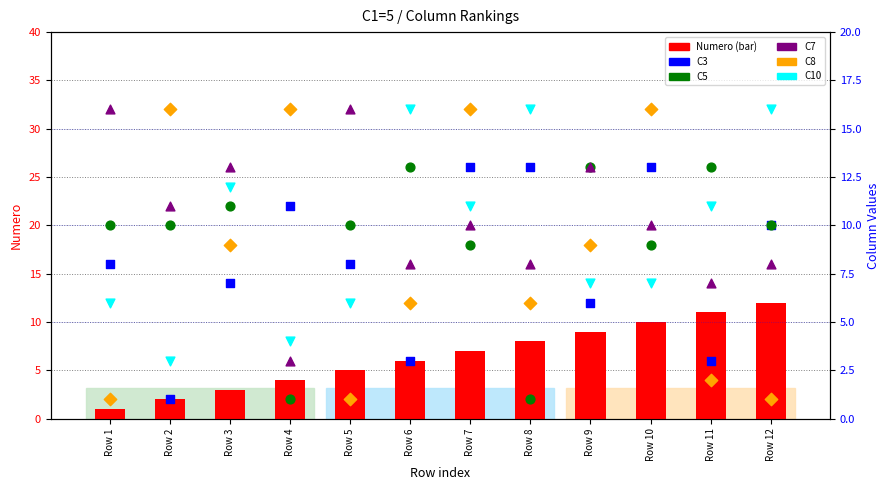

At which category is the sum across all series the highest?

Row 7